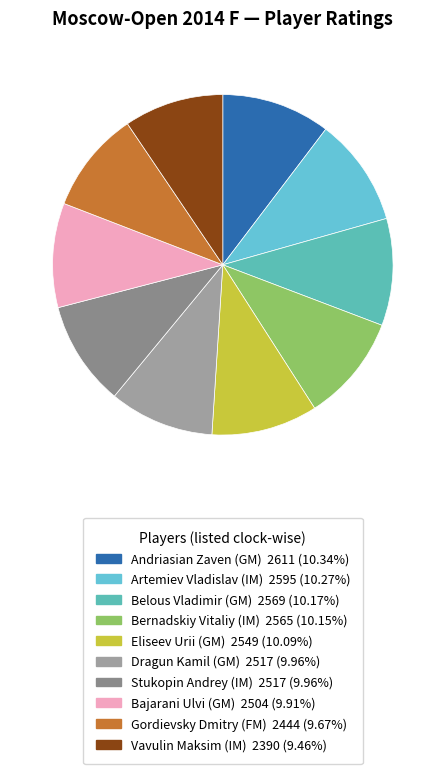

To the nearest percent, what portion does Bernadskiy Vitaliy (IM) represent?

10%